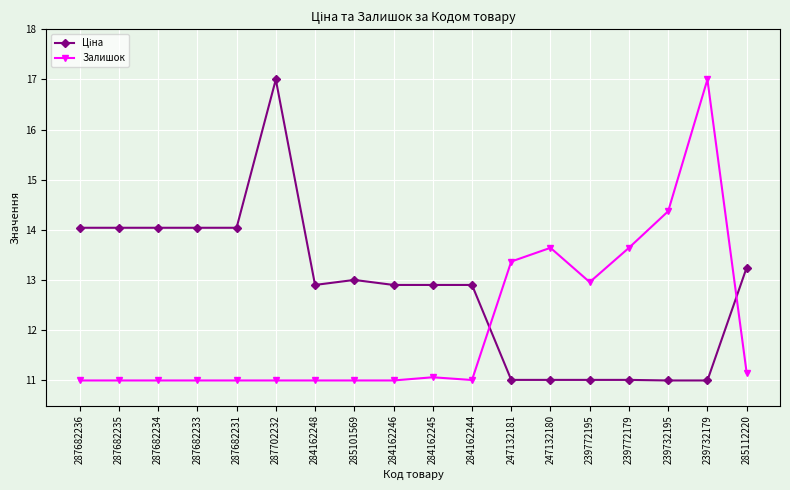

What is the smallest value displayed?

11.0